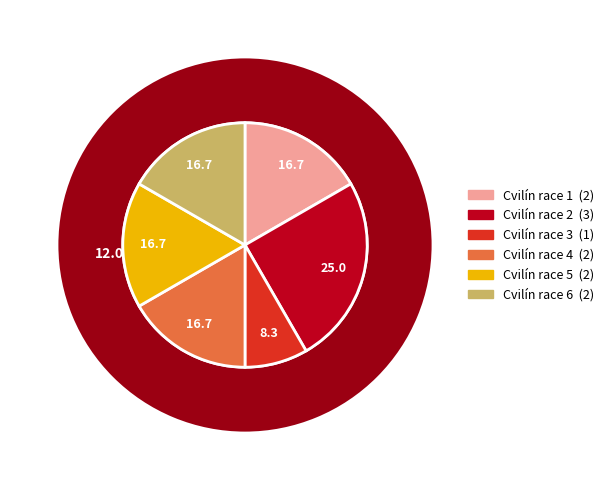

To the nearest percent, what percentage of the pie is Cvilín race 3?

8%